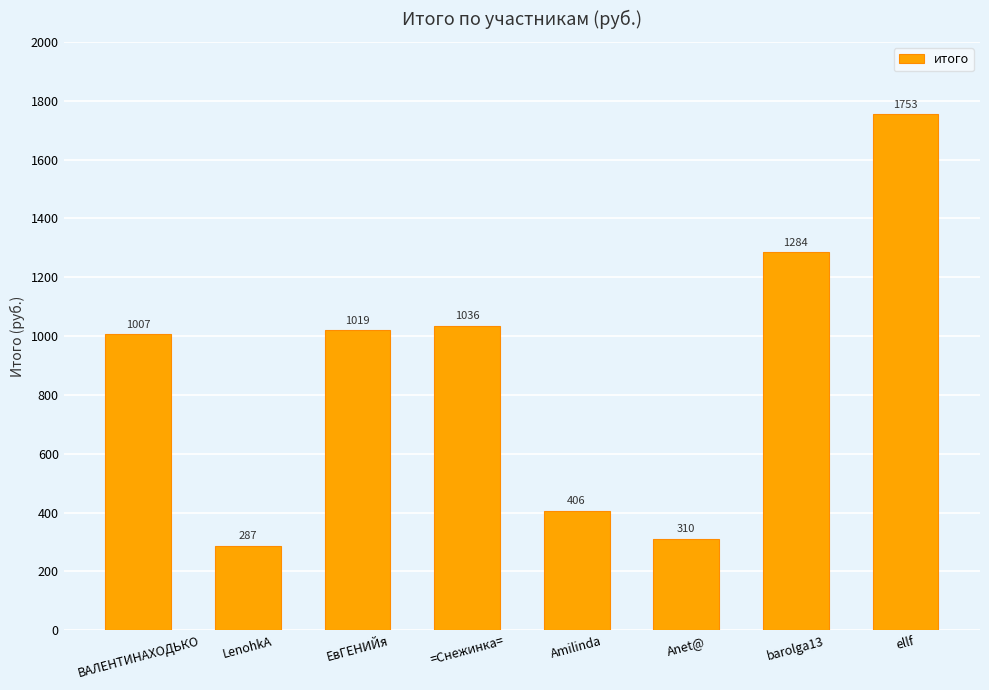

Is it true that the value at ellf is 1753.3?

True